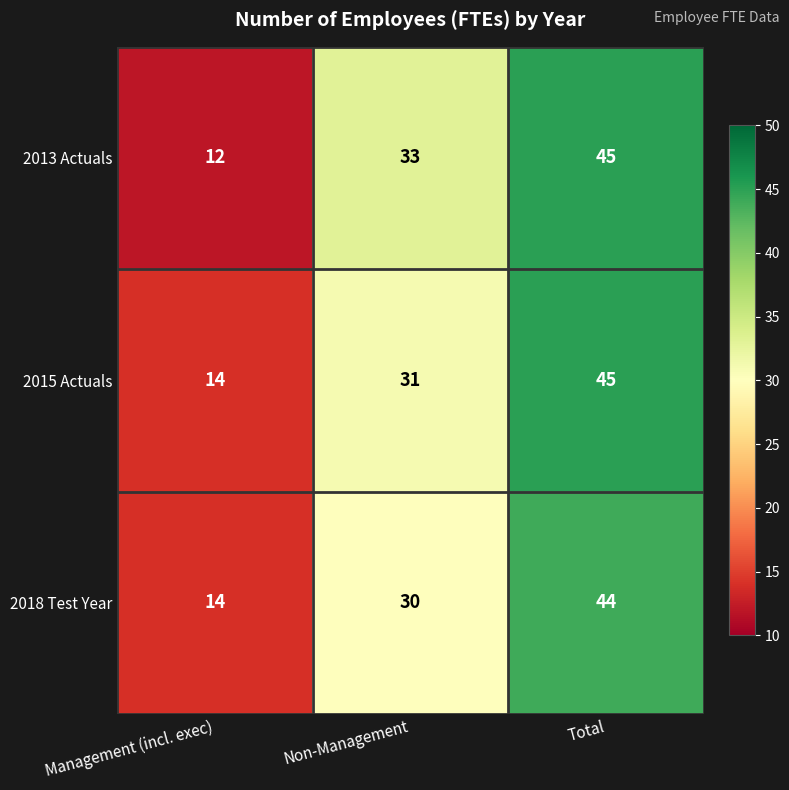

How many data points does each series have?

3